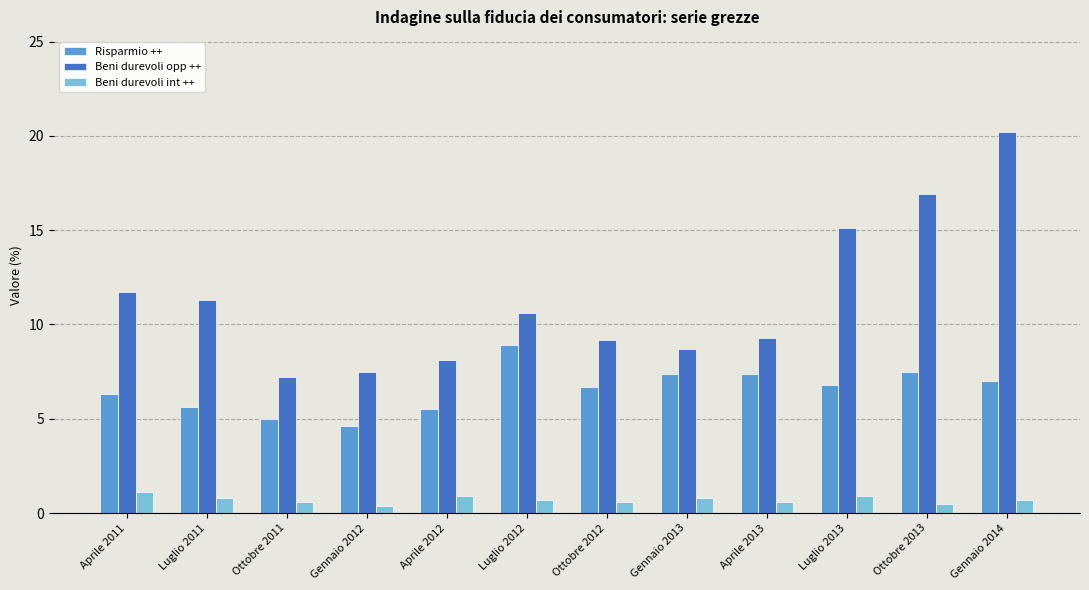

What is the approximate value of Beni durevoli int ++ at Aprile 2013?

0.6